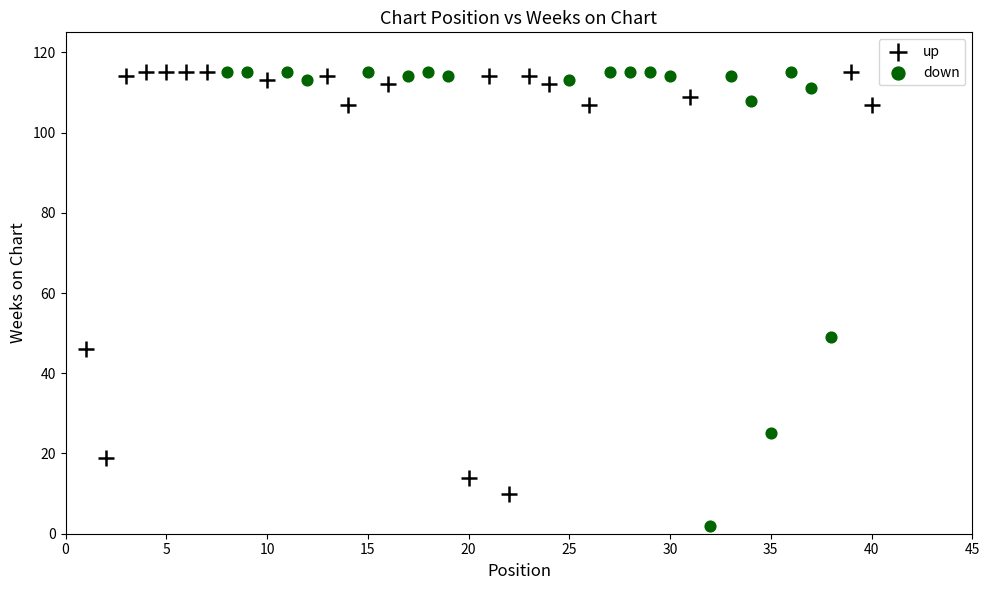

What are all the series names shown in the legend?

up, down